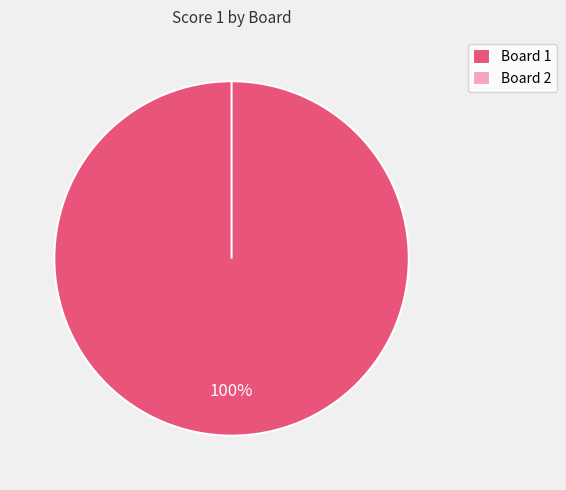

Which slice represents more than half of the pie?

1